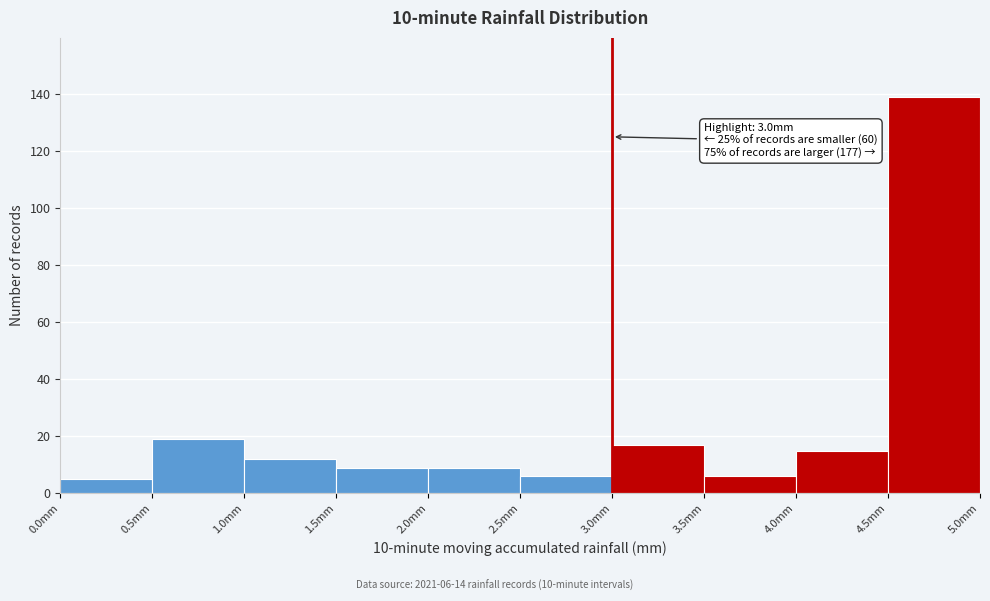

Over which range of the x-axis is the bar tallest?

4.5 to 5.0